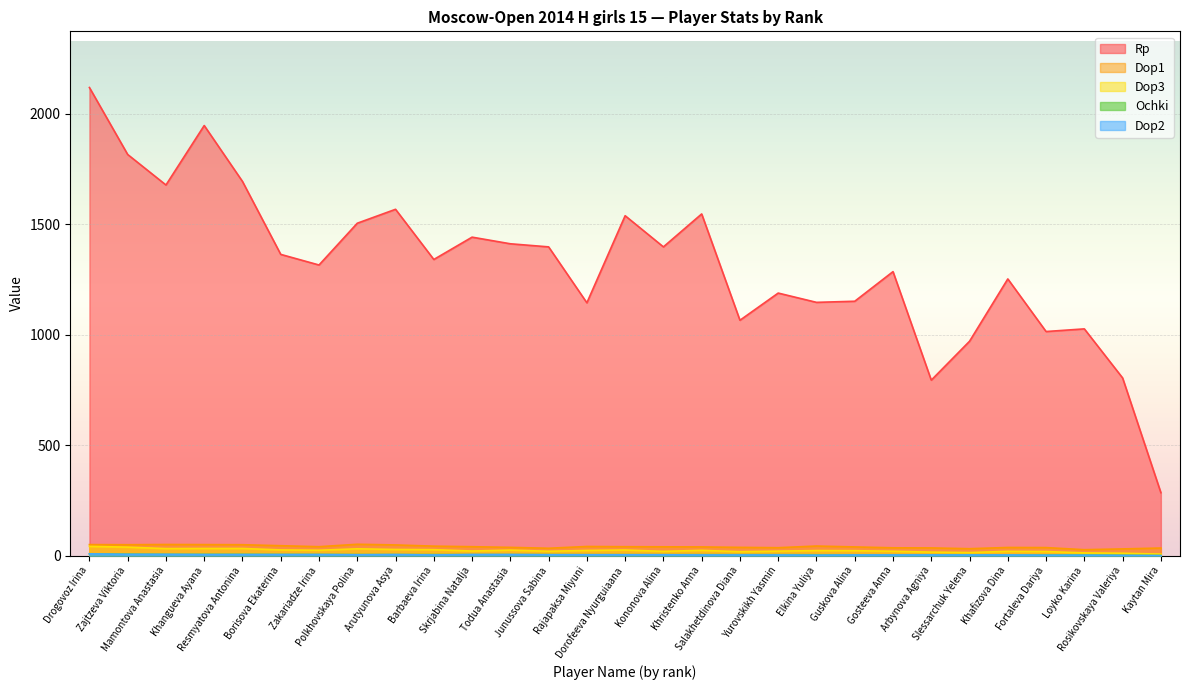

Which series has the largest total across all categories?

Rp